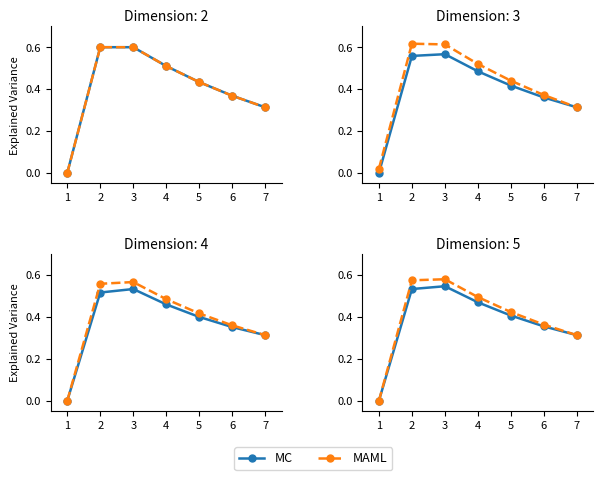

How many distinct data groups are displayed?

2